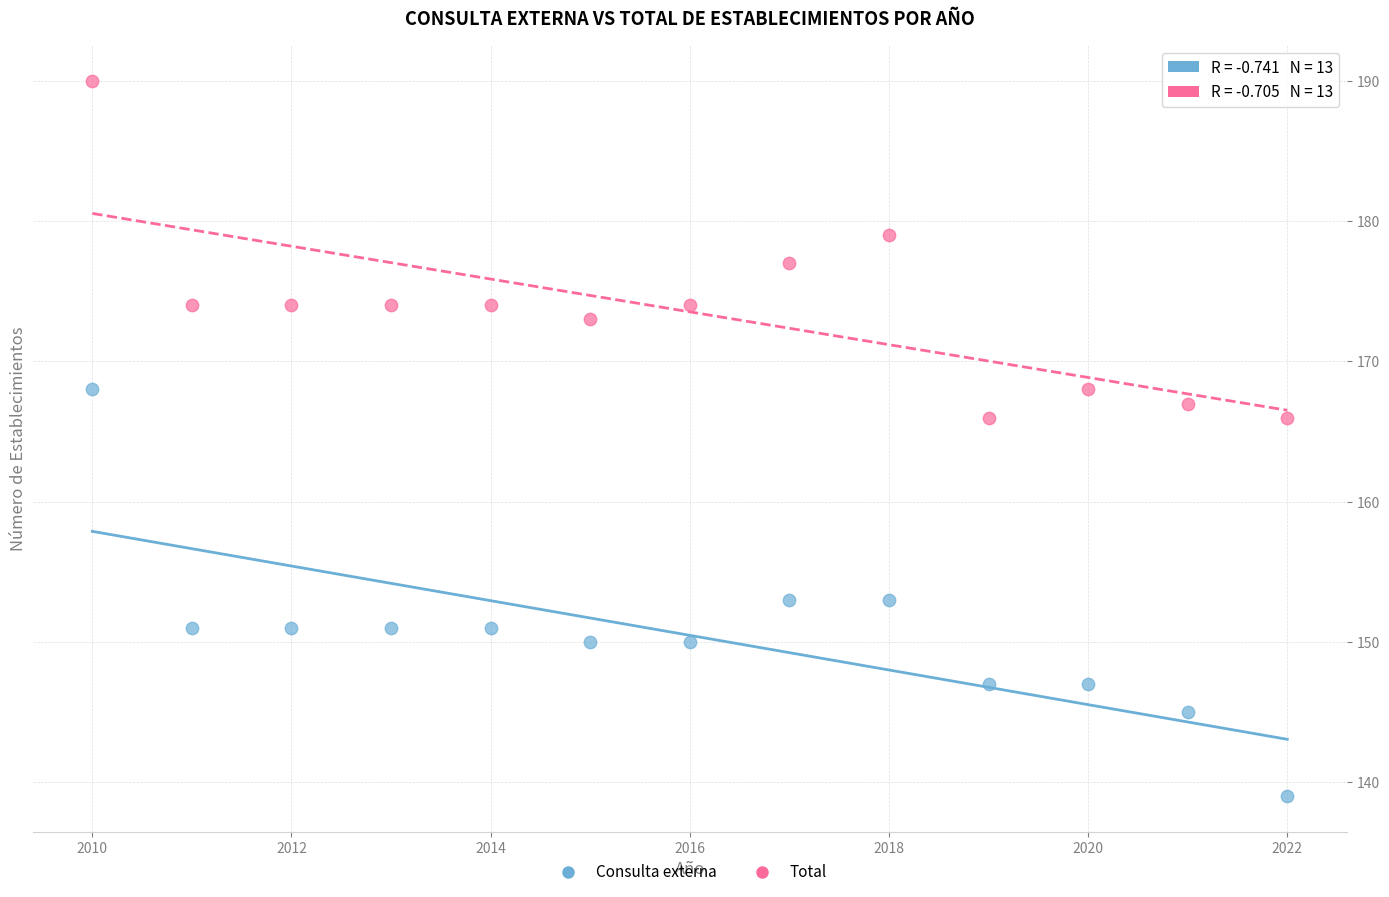

Which series has the widest spread of Y values?

Consulta externa